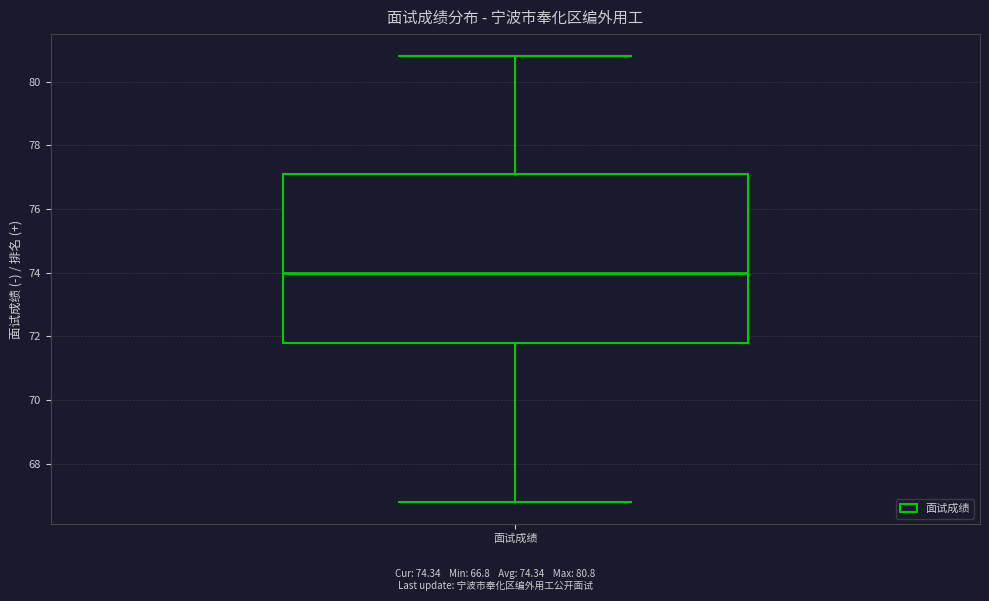

Transcribe this box plot: give where the median line is, the range the box spans, and where the two whiskers end, as read against the y-axis. The values are not printed on the chart, so give them approximately, as read against the axis.

median 74.0, box 71.8 to 77.2, whiskers 66.8 to 80.8